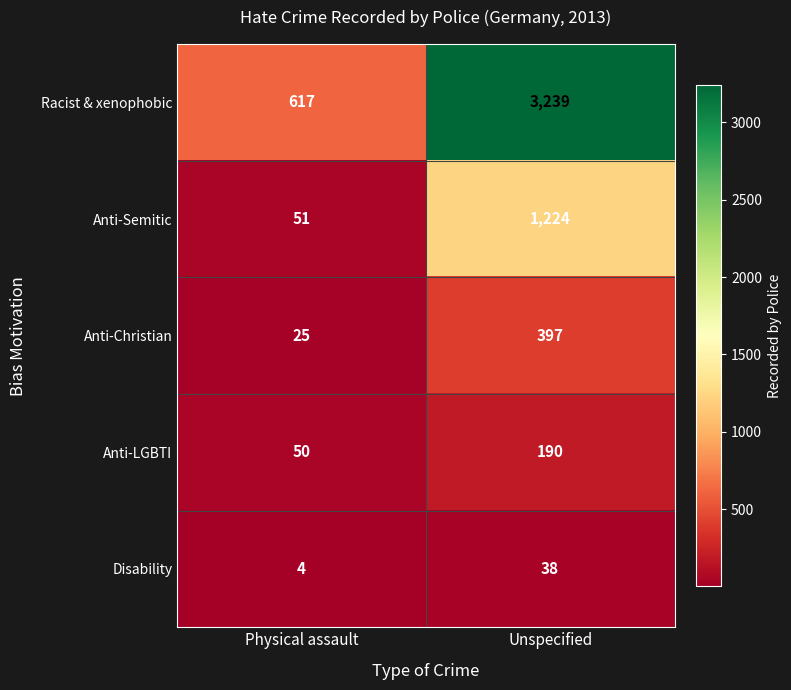

What is the smallest value displayed?

4